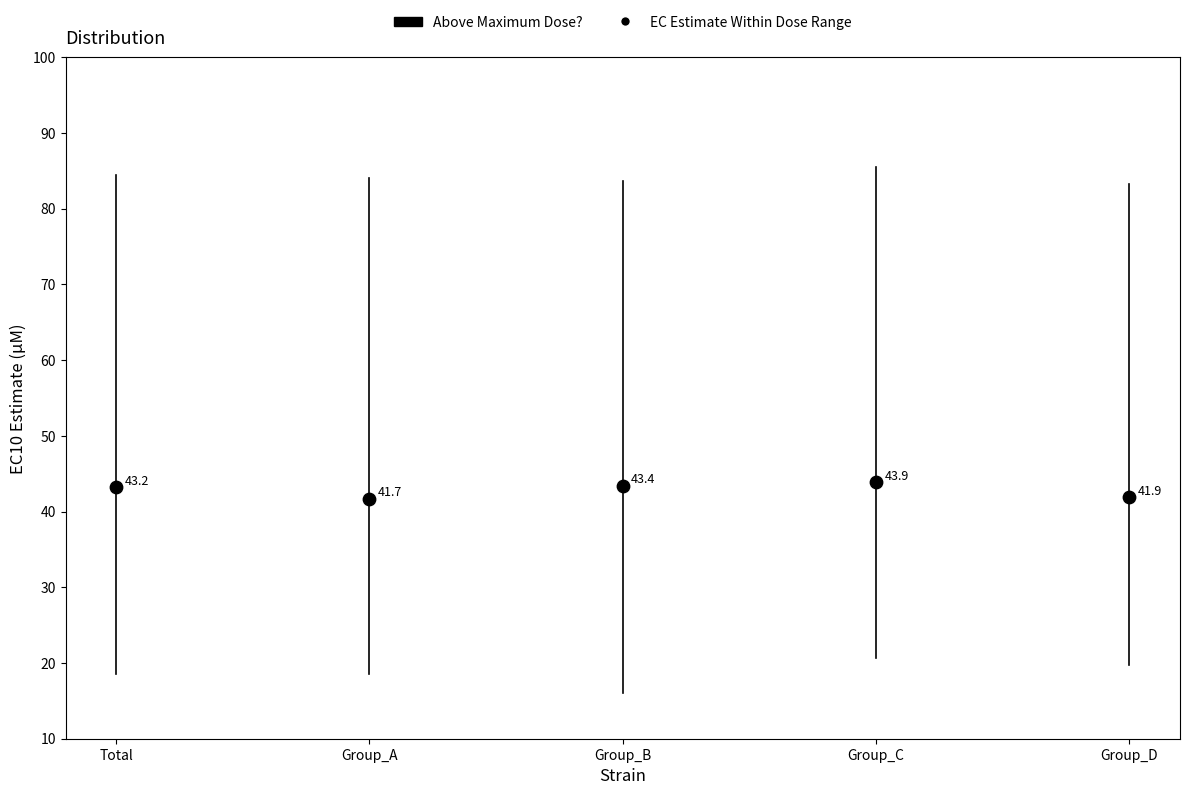

What Y value in the scatter plot is closest to 42?

41.9